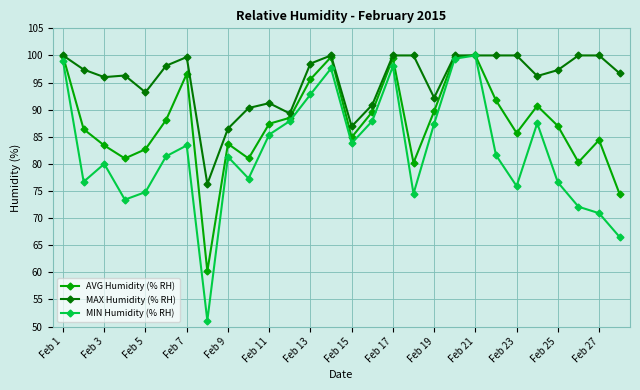

List the series in order of their overall mean, highest first.

MAX Humidity (% RH), AVG Humidity (% RH), MIN Humidity (% RH)